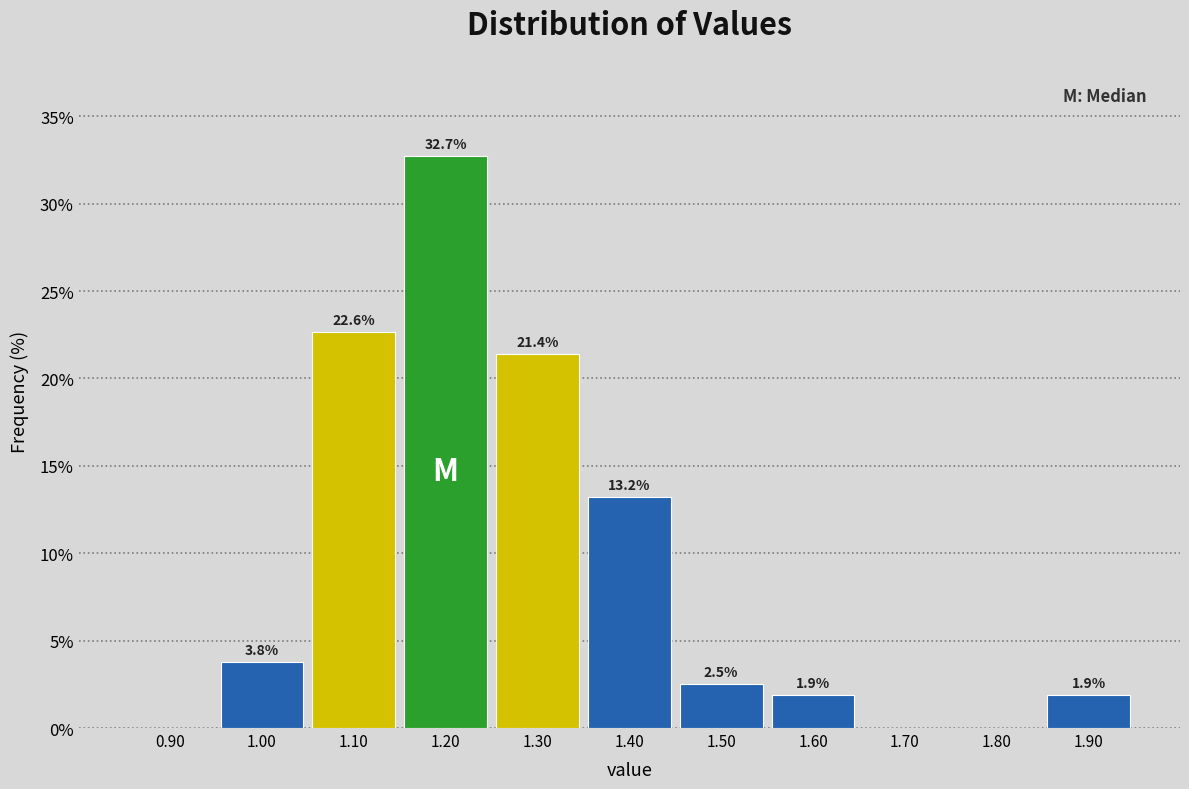

Over which range of the x-axis is the bar tallest?

1.15 to 1.25